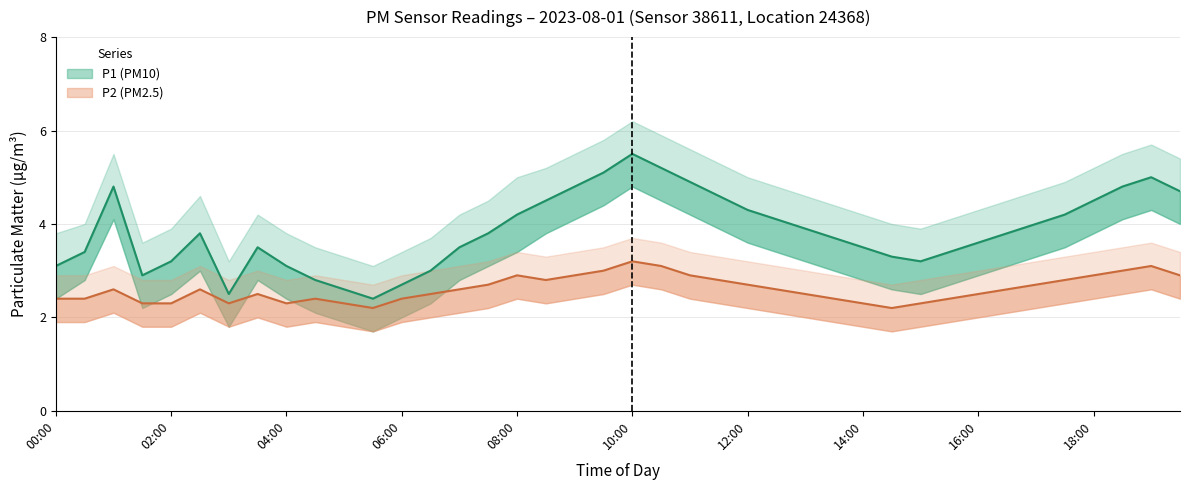

True or false: P1 (PM10) and P2 (PM2.5) cross at least once.

False